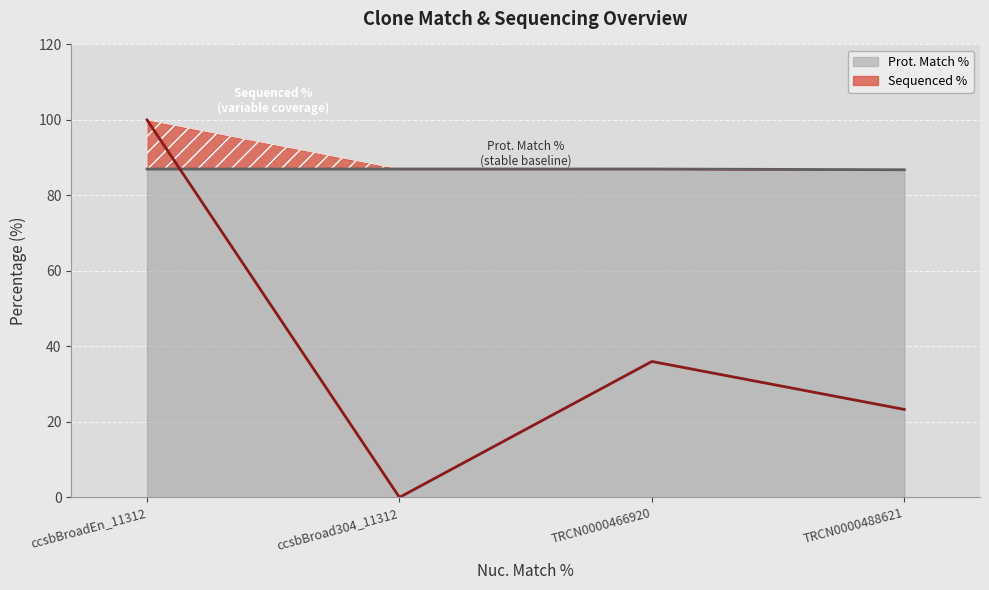

How many Prot. Match % values are between 87 and 88?

3